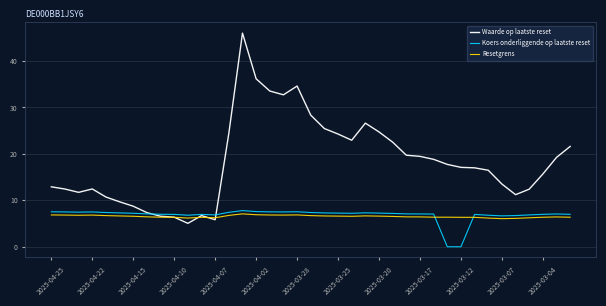

In Resetgrens, how many points are higher than both neighbors (excluding endpoints)?

6